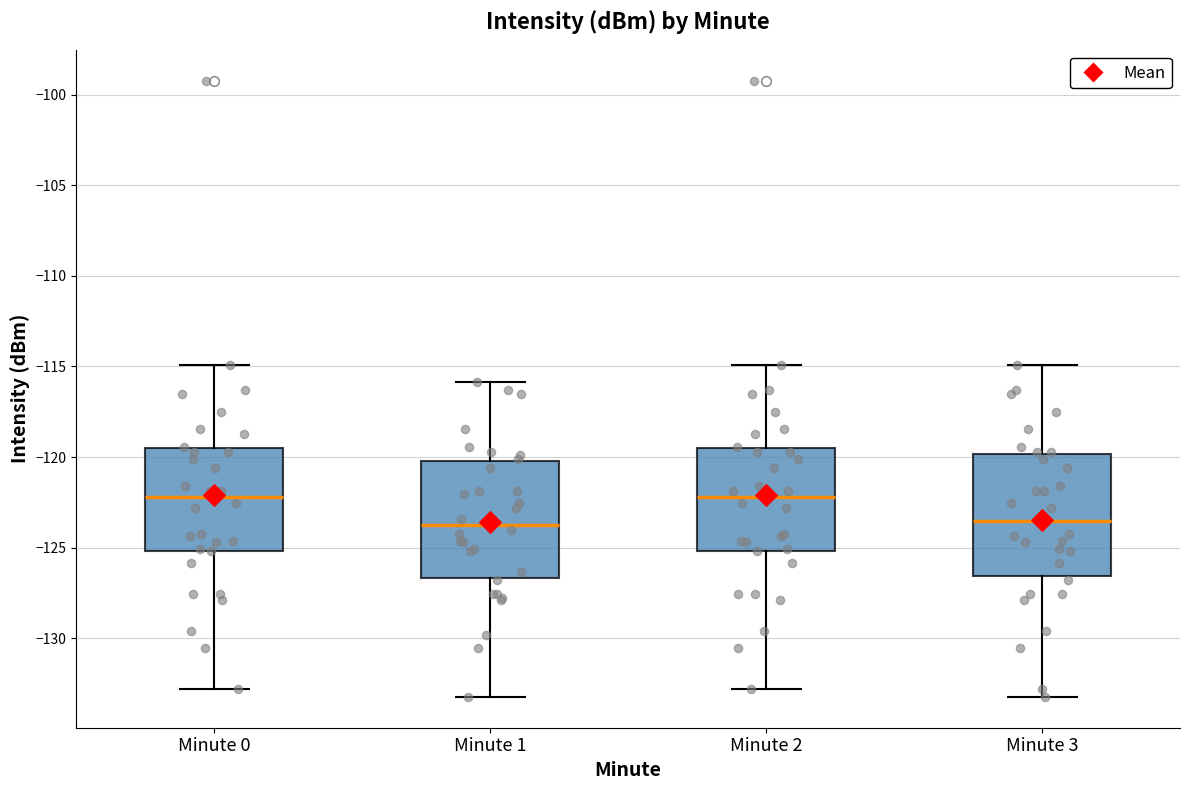

Reading left to right, transcribe this box plot: for each box, give where its median line is, the range the box spans, and where its two whiskers end, as read against the y-axis. The values are not printed on the chart, so give them approximately, as read against the axis.

Minute 0: median -122.0, box -125.0 to -119.5, whiskers -133.0 to -115.0
Minute 1: median -123.5, box -126.5 to -120.0, whiskers -133.0 to -116.0
Minute 2: median -122.0, box -125.0 to -119.5, whiskers -133.0 to -115.0
Minute 3: median -123.5, box -126.5 to -120.0, whiskers -133.0 to -115.0